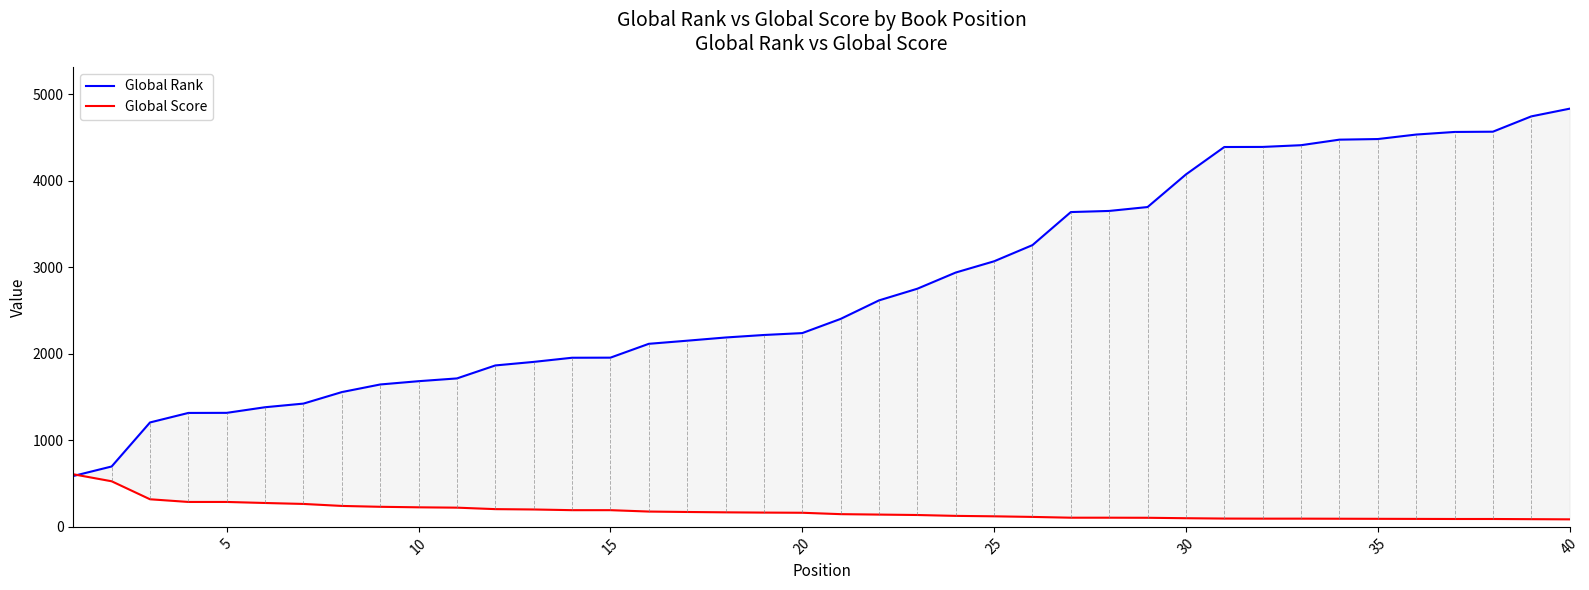

Which series has the largest range (max minus min)?

Global Rank